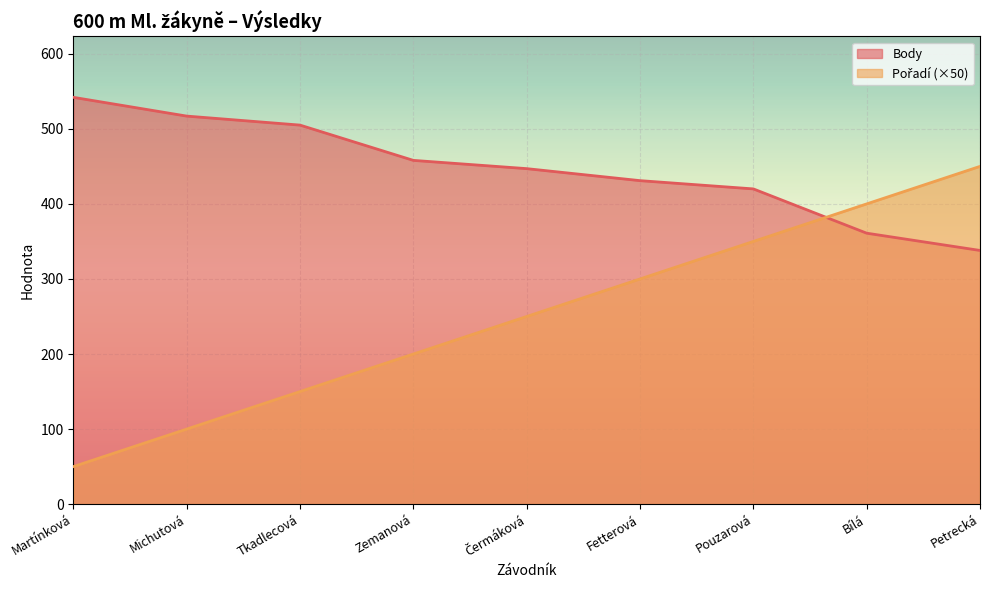

How many intersections are there between Body and Pořadí?

1